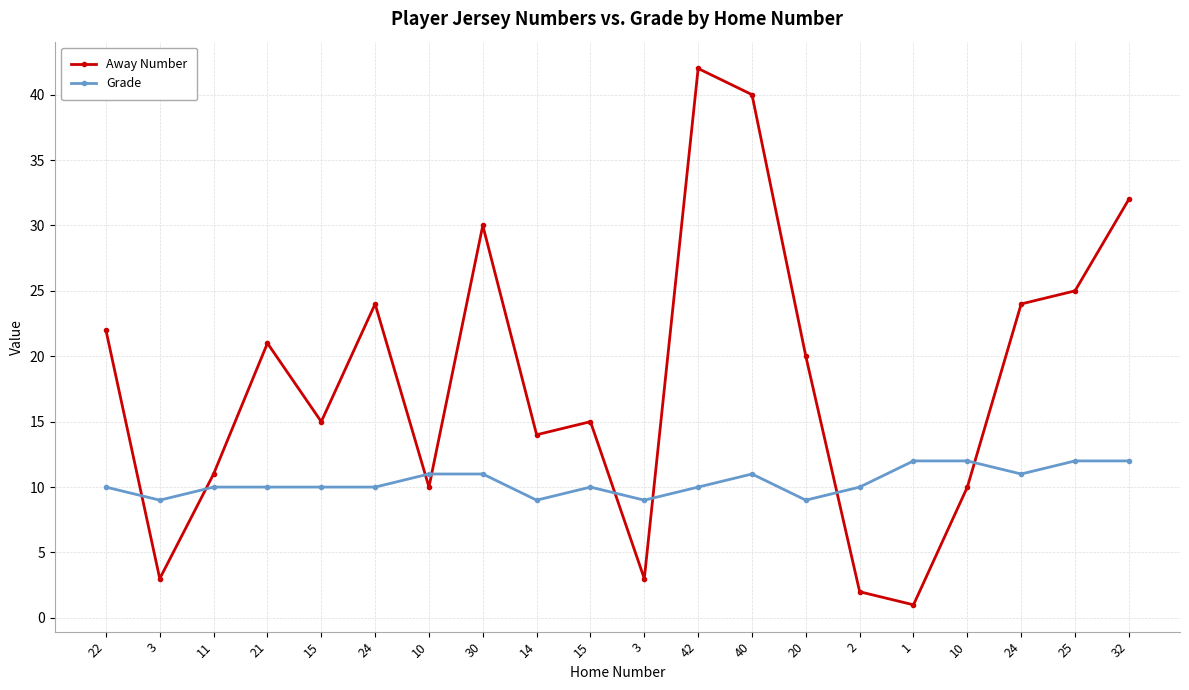

What is the maximum value for Away Number?

42